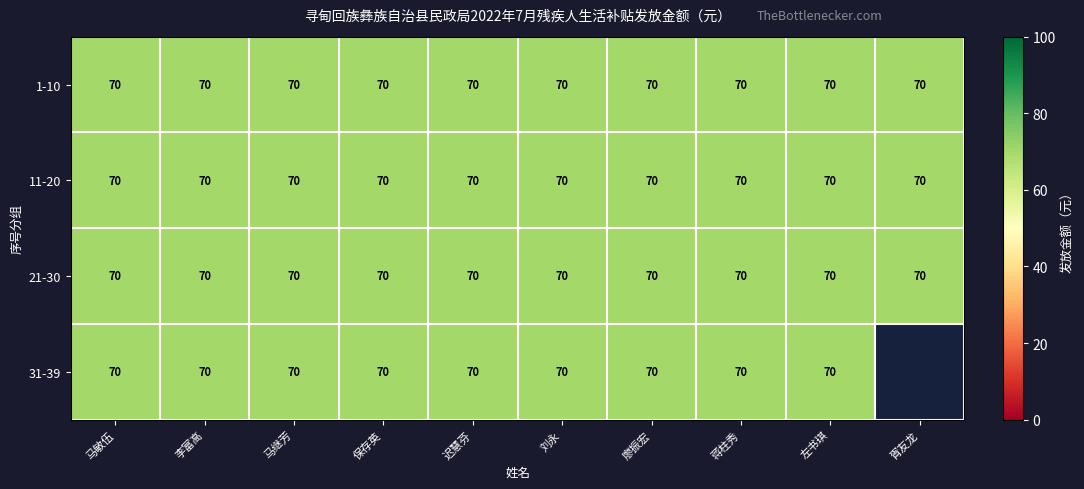

List the series in order of their peak value, lowest first.

1-10, 11-20, 21-30, 31-39